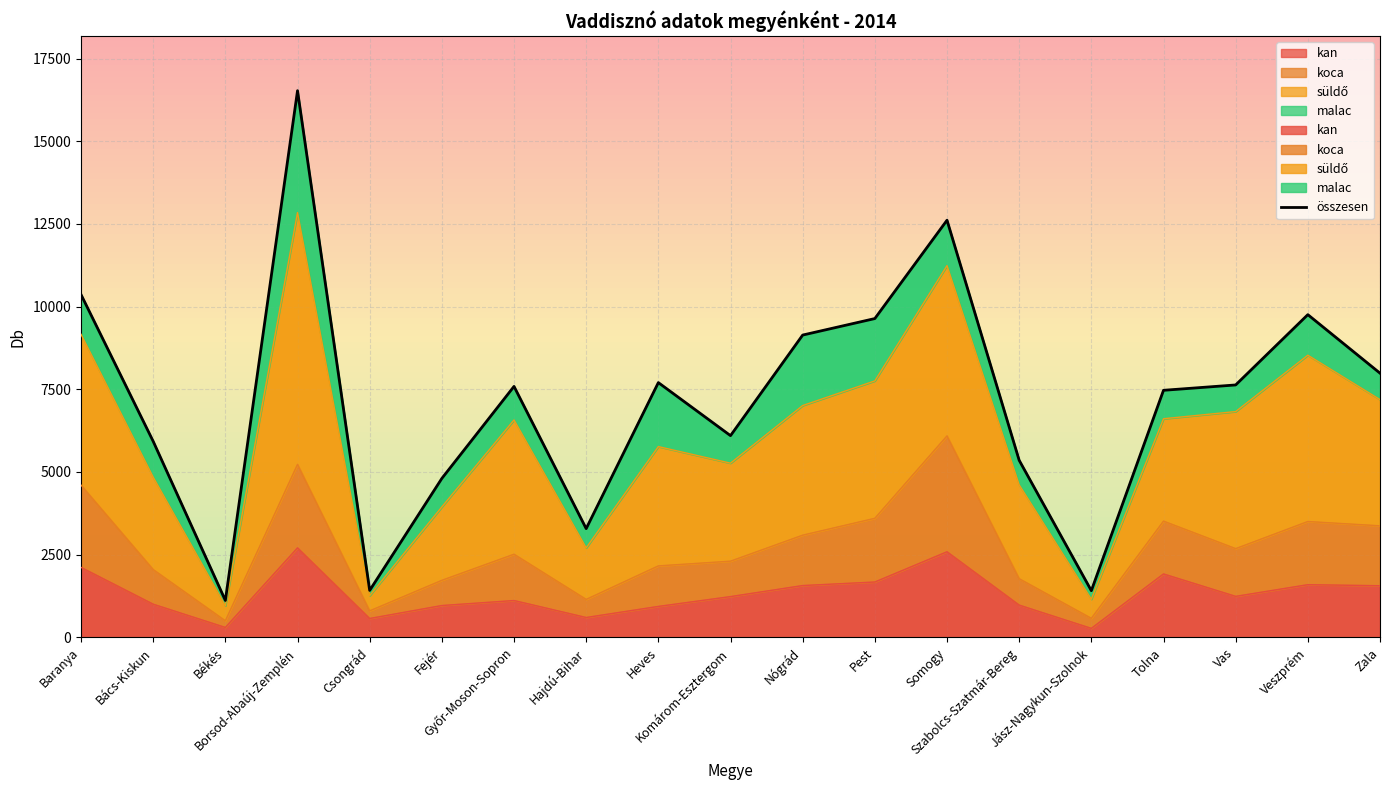

Where is the first local maximum?

Borsod-Abaúj-Zemplén